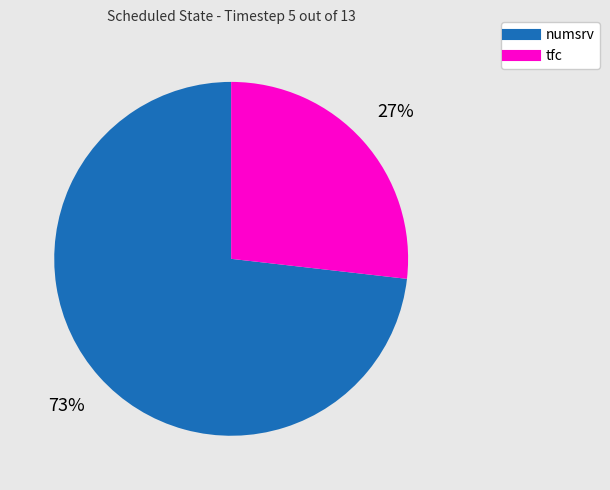

How many slices are in this pie chart?

2